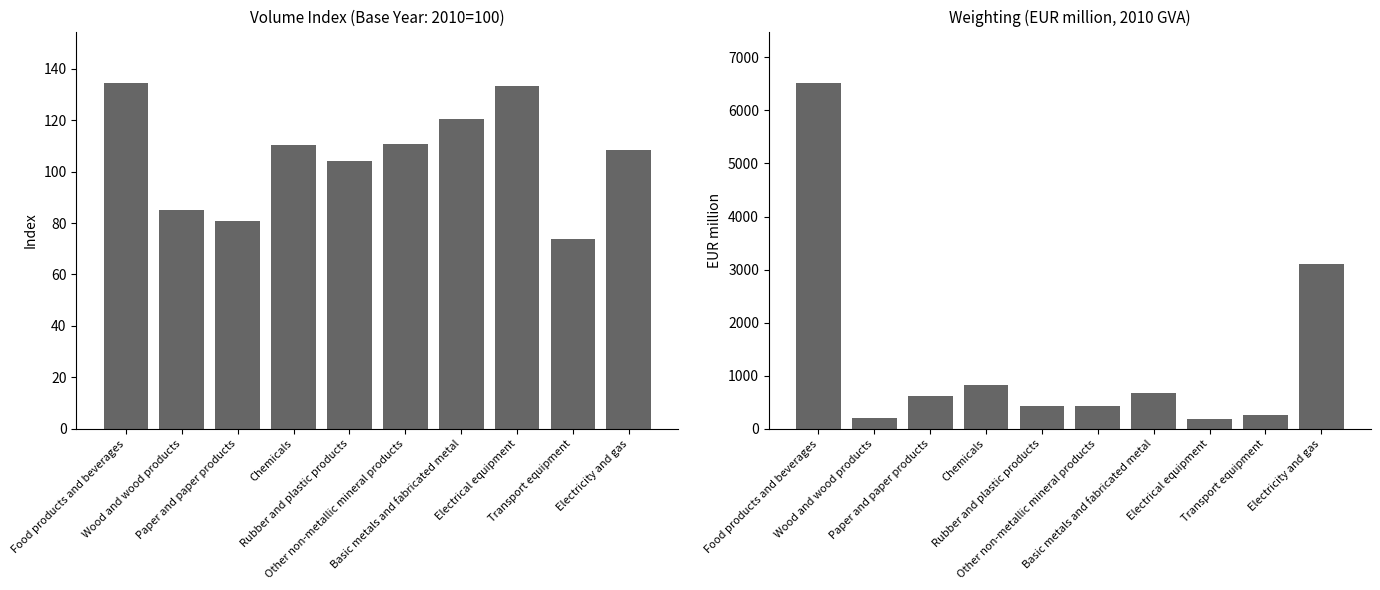

How many data points in Index are above 110?

5